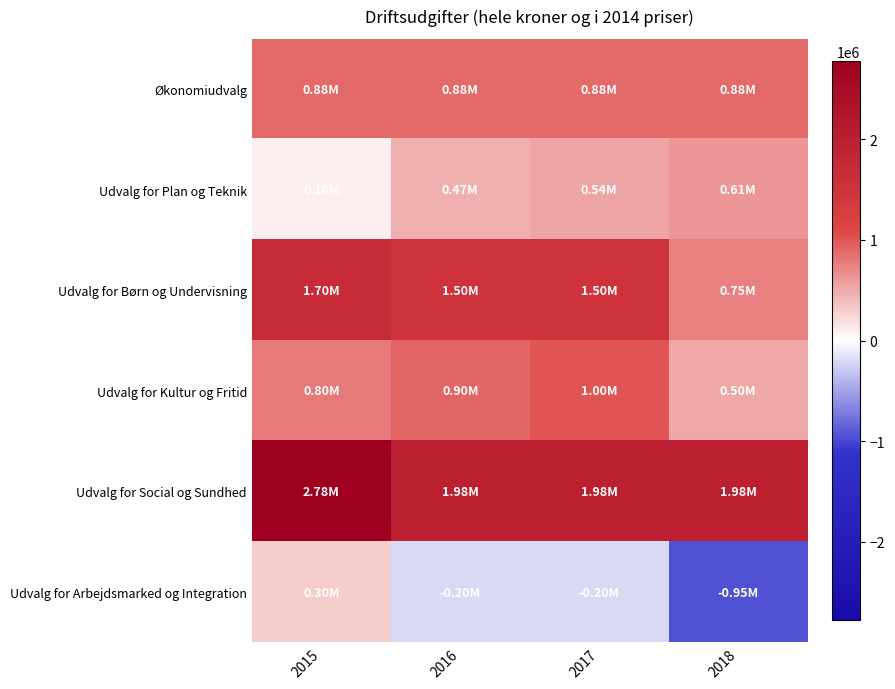

Rank the series at 2015 from highest to lowest value.

Udvalg for Social og Sundhed, Udvalg for Børn og Undervisning, Økonomiudvalg, Udvalg for Kultur og Fritid, Udvalg for Arbejdsmarked og Integration, Udvalg for Plan og Teknik